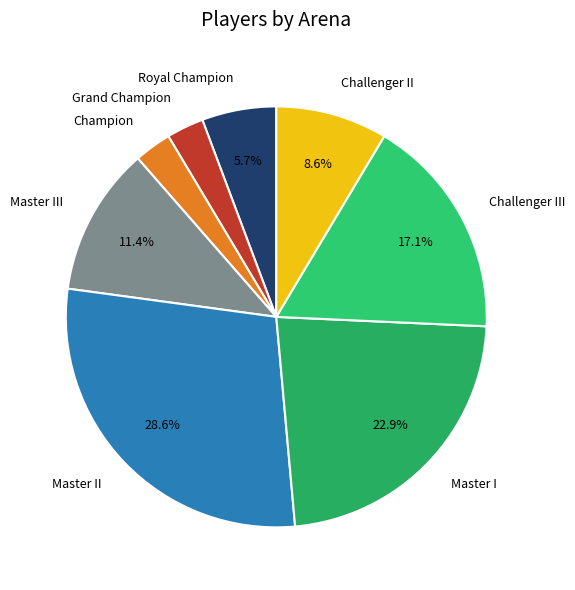

Combined, do Royal Champion and Challenger III account for over 50%?

No